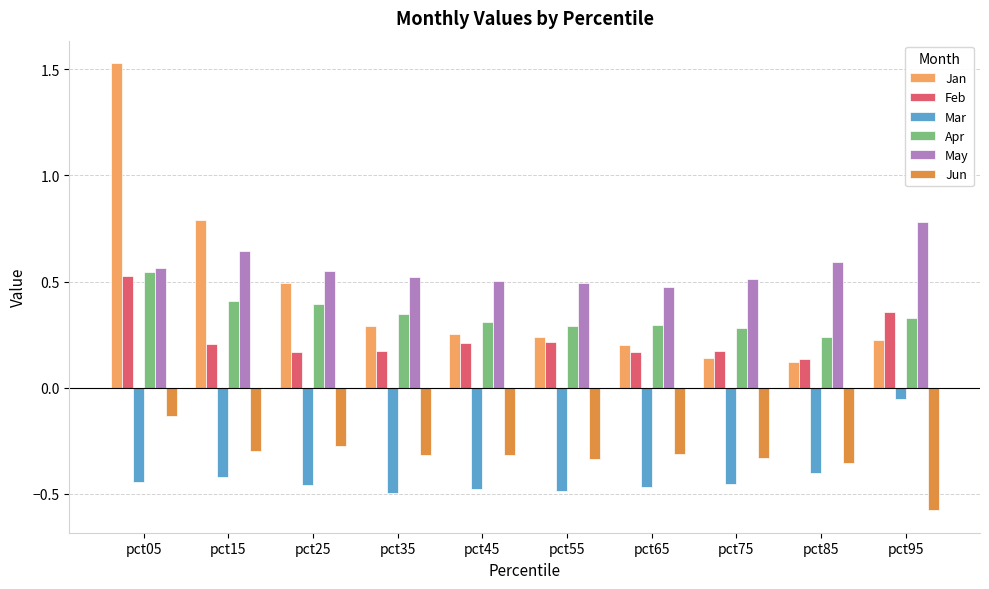

Rank the series by their maximum value, from highest to lowest.

Jan, May, Apr, Feb, Mar, Jun